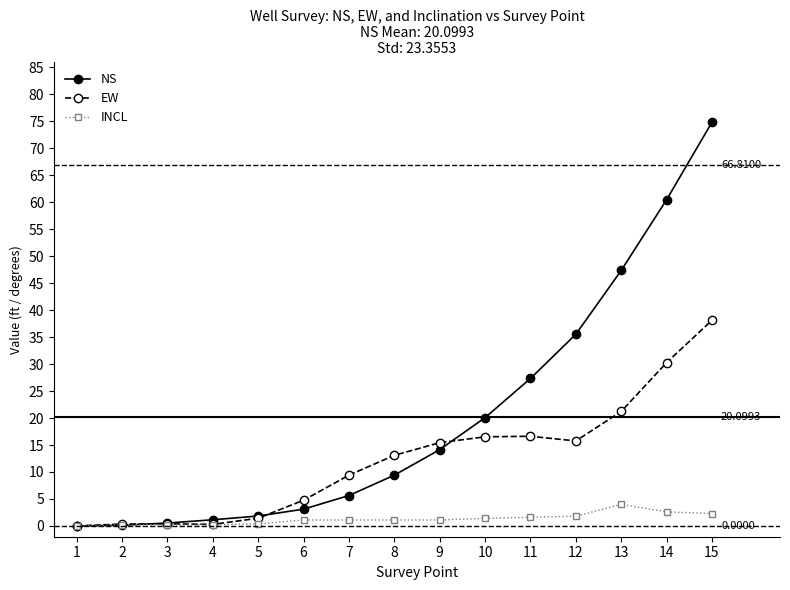

Is this an area chart (filled region under the line)?

No